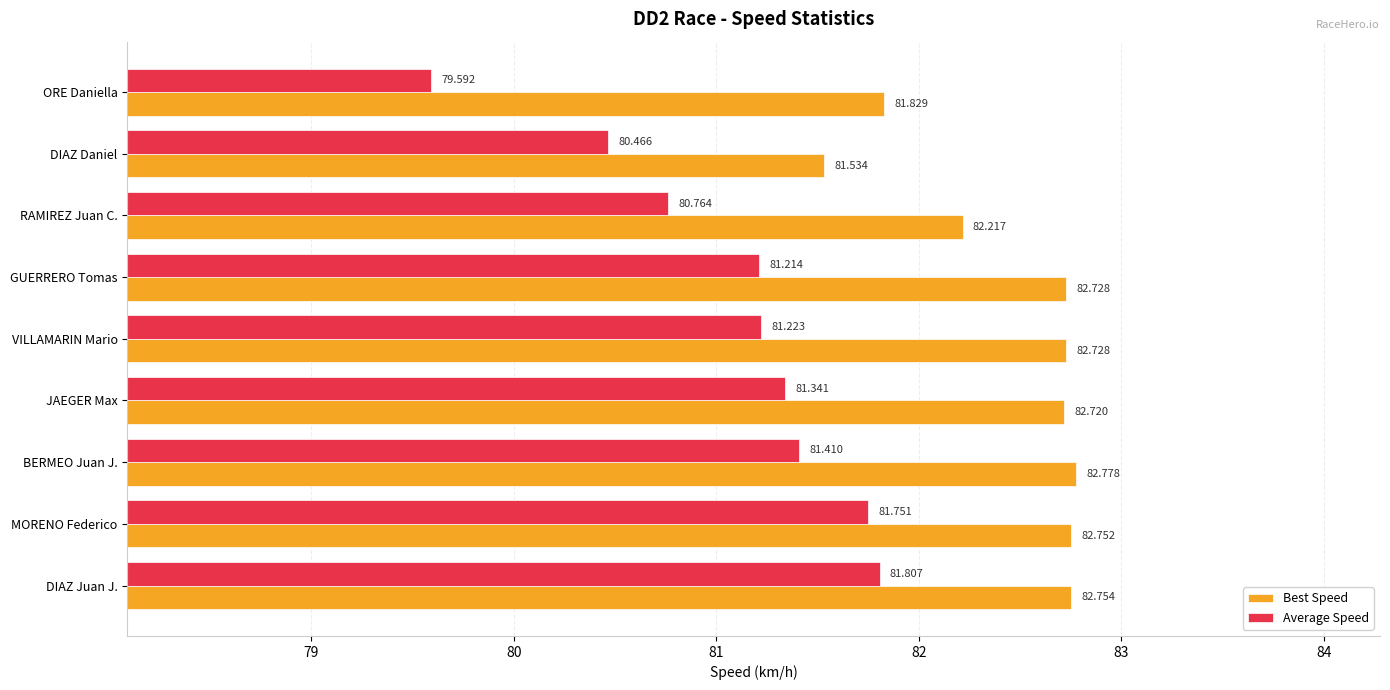

Which label corresponds to the smallest value in the chart?

ORE Daniella